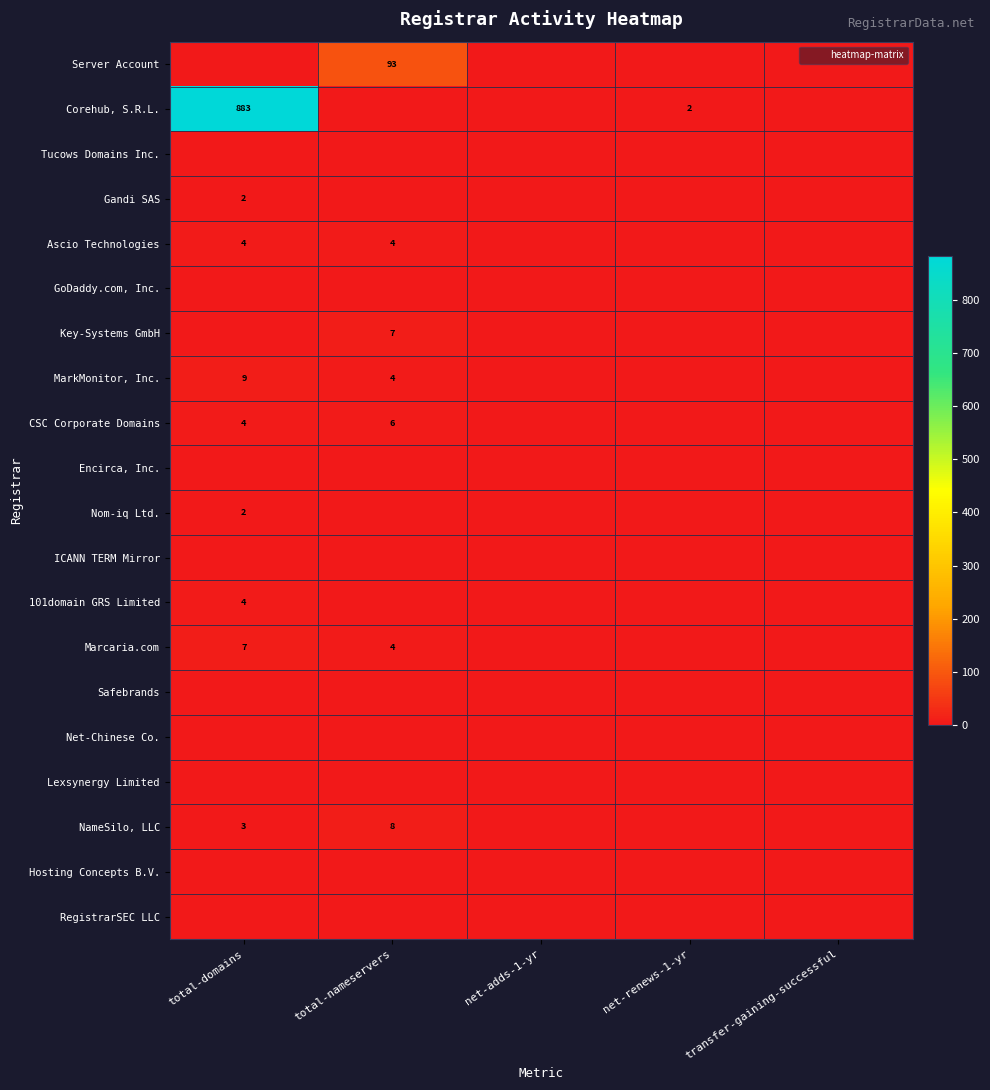

List the labels in order of RegistrarSEC LLC value, smallest first.

total-domains, total-nameservers, net-adds-1-yr, net-renews-1-yr, transfer-gaining-successful